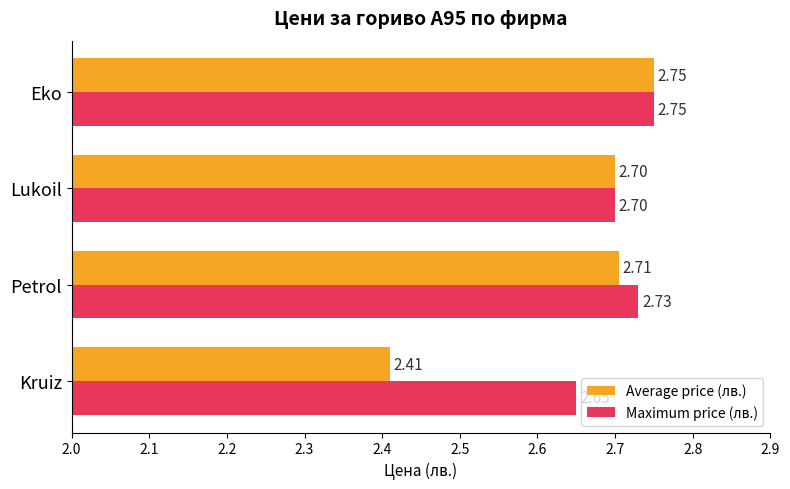

Count the number of categories in the chart.

4